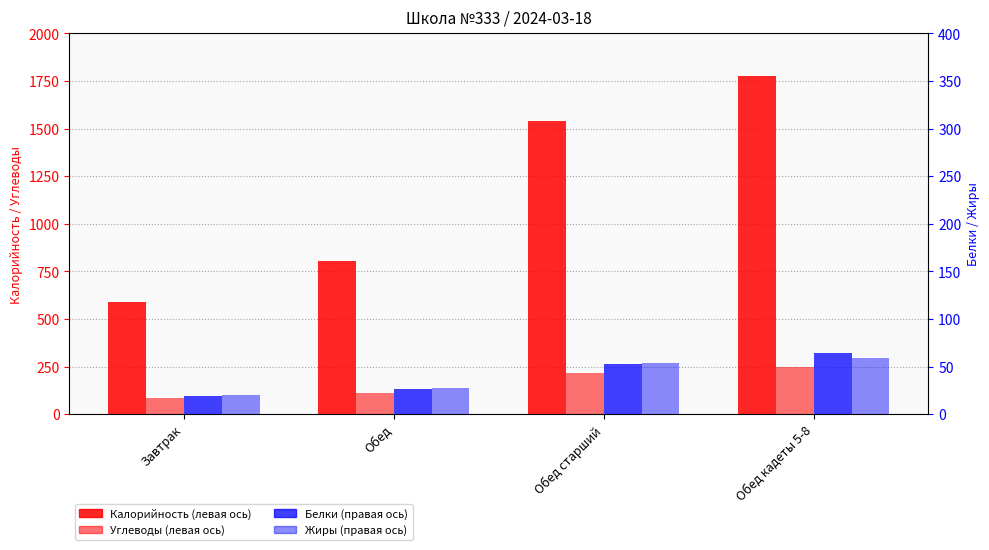

Is it true that Жиры equals 27.3 at Обед?

True